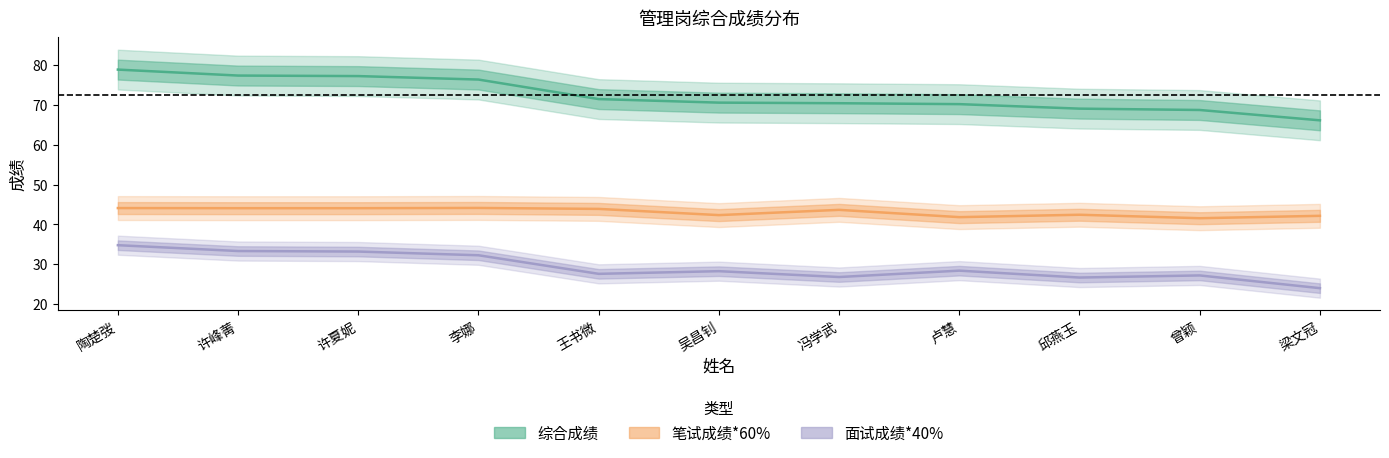

Does the chart have visible grid lines?

No